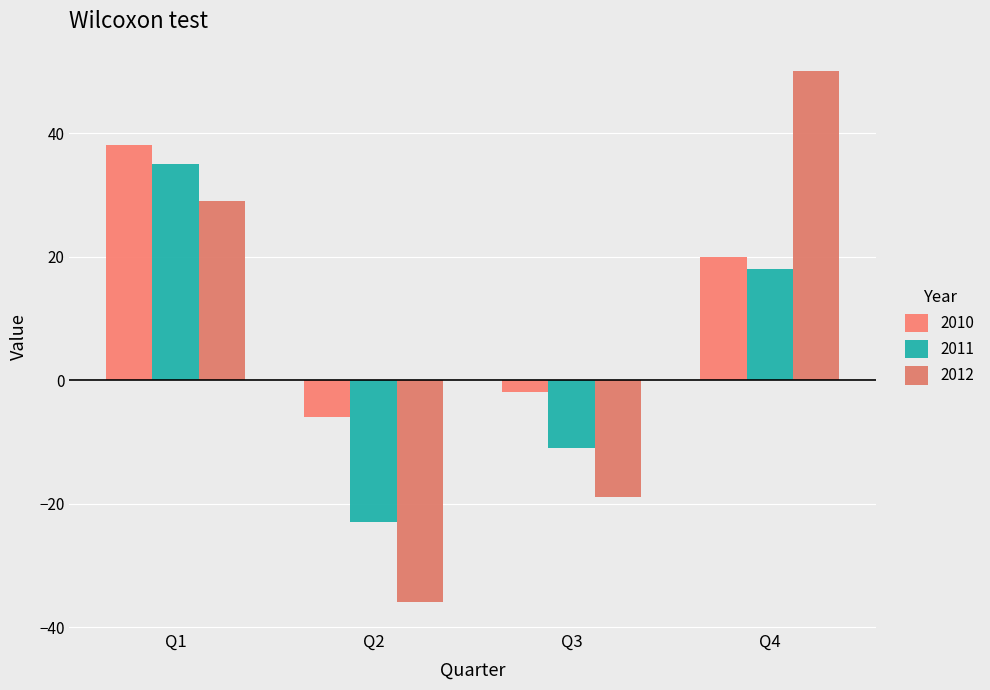

What is the difference between the highest and lowest values at Q4?

32